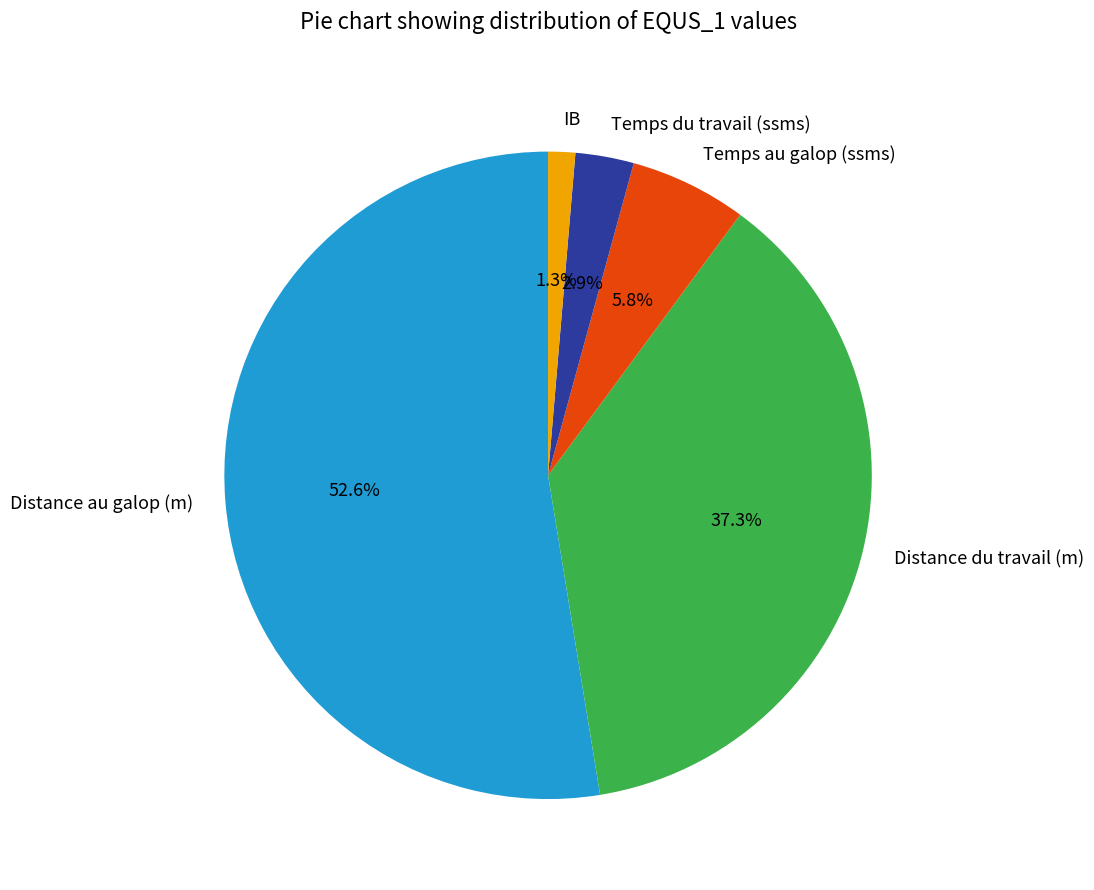

Combined, do Distance du travail (m) and Temps du travail (ssms) account for over 50%?

No